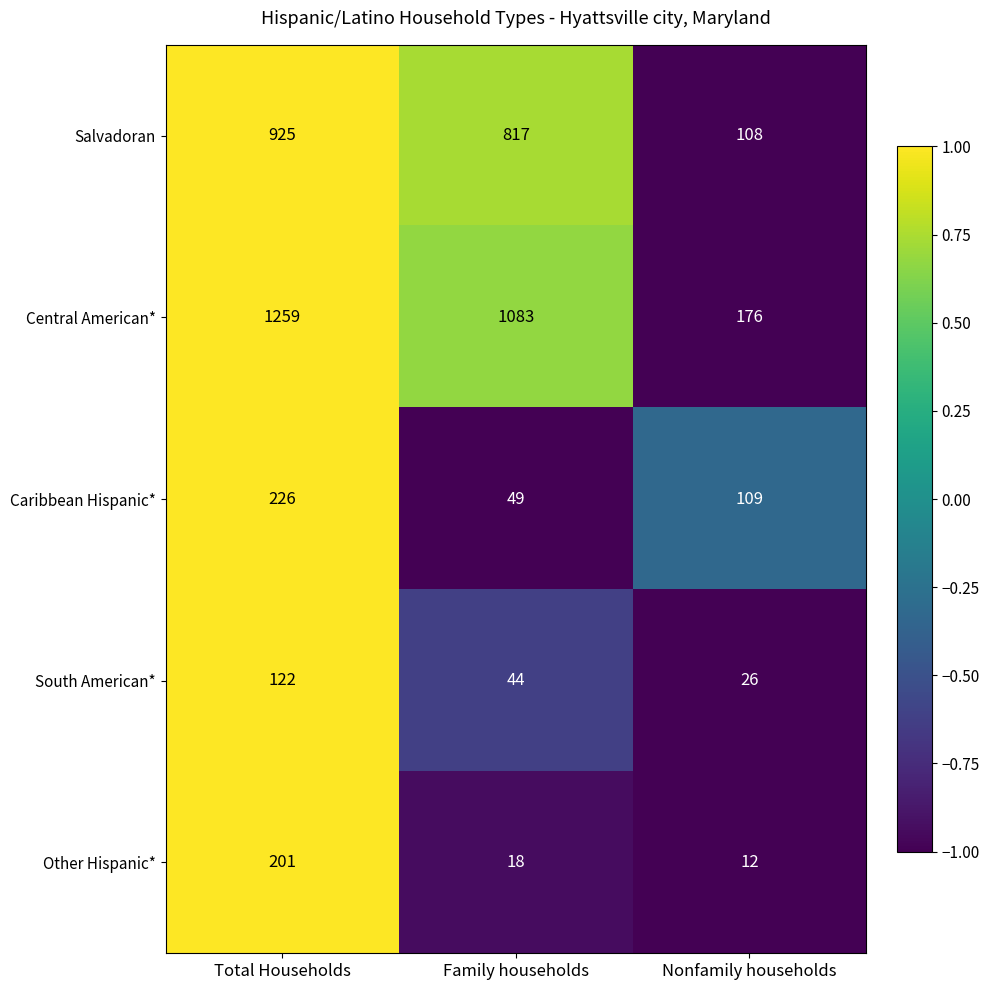

Reading left to right, extract all data points from this chart.

Salvadoran: Total Households=925	Family households=817	Nonfamily households=108
Central American*: Total Households=1259	Family households=1083	Nonfamily households=176
Caribbean Hispanic*: Total Households=226	Family households=49	Nonfamily households=109
South American*: Total Households=122	Family households=44	Nonfamily households=26
Other Hispanic*: Total Households=201	Family households=18	Nonfamily households=12